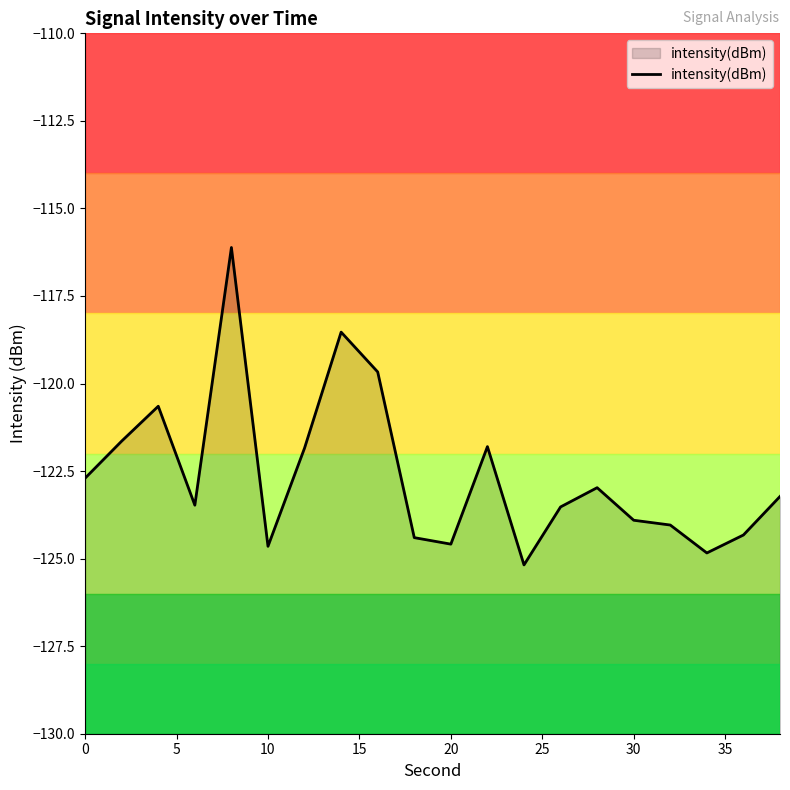

What is the maximum value shown in the chart?

-116.1